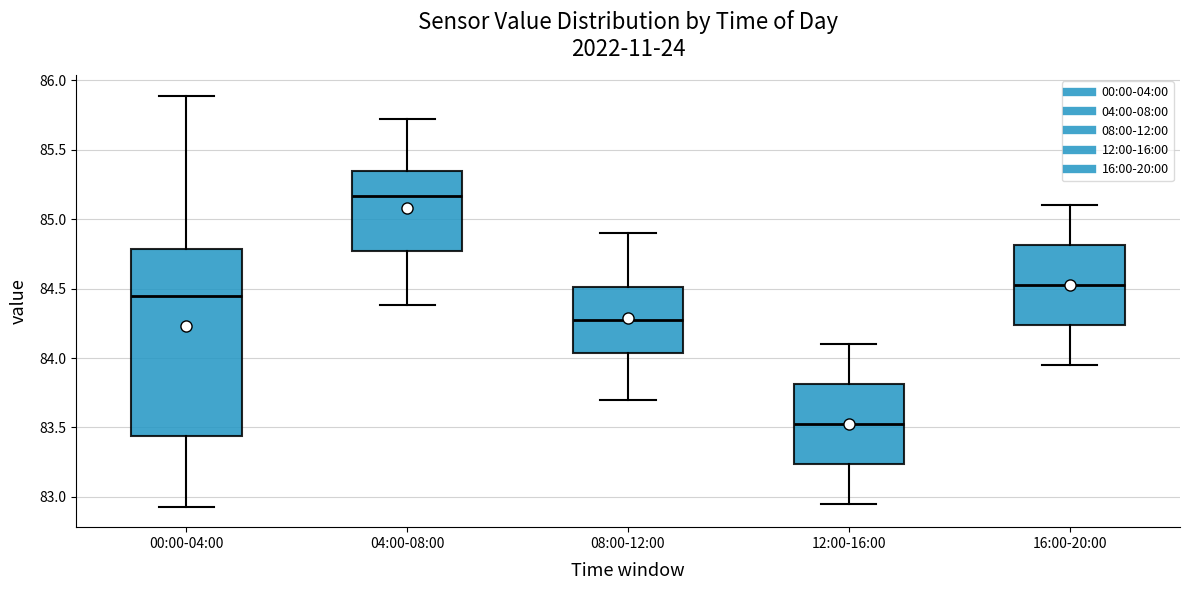

Reading left to right, transcribe this box plot: for each box, give where its median line is, the range the box spans, and where its two whiskers end, as read against the y-axis. The values are not printed on the chart, so give them approximately, as read against the axis.

00:00-04:00: median 84.45, box 83.45 to 84.80, whiskers 82.95 to 85.90
04:00-08:00: median 85.15, box 84.75 to 85.35, whiskers 84.40 to 85.70
08:00-12:00: median 84.30, box 84.05 to 84.50, whiskers 83.70 to 84.90
12:00-16:00: median 83.55, box 83.25 to 83.80, whiskers 82.95 to 84.10
16:00-20:00: median 84.55, box 84.25 to 84.80, whiskers 83.95 to 85.10